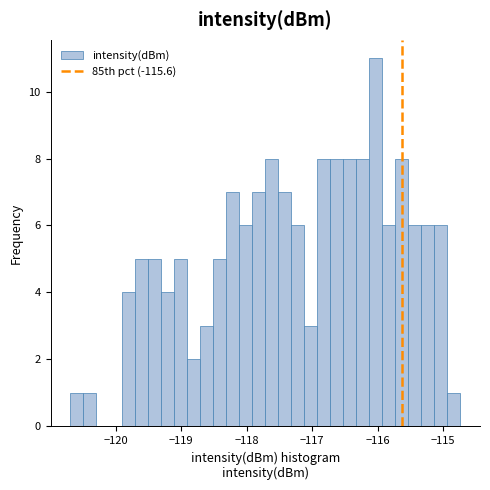

Around what value on the x-axis is the tallest bar? Give the approximate position of its centre, as read against the axis.

-116.0